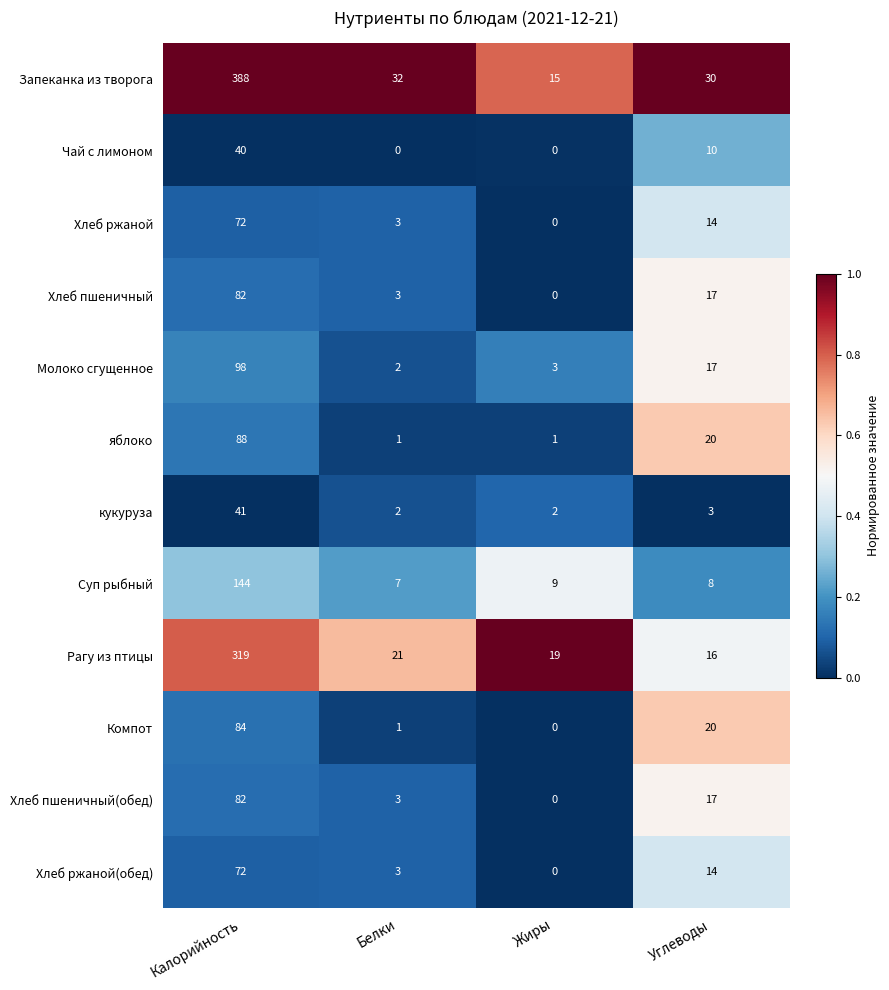

Which label corresponds to the largest value in the chart?

Калорийность